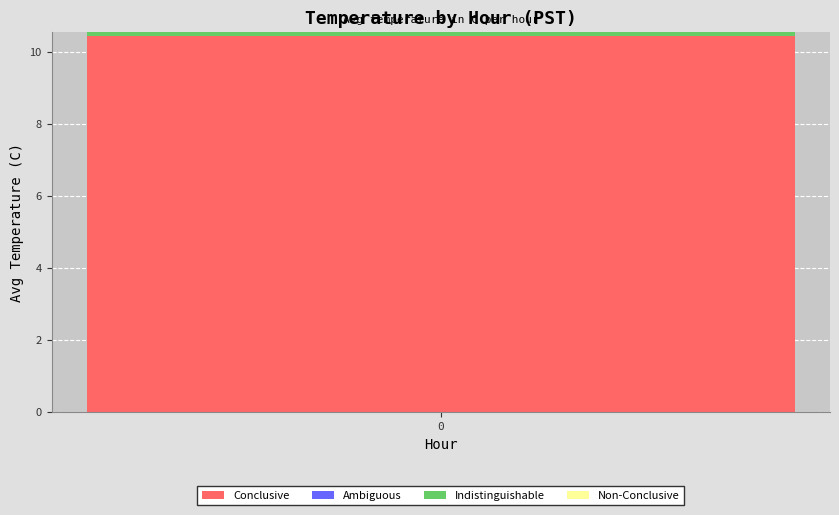

What is the highest value of the Conclusive series?

10.4